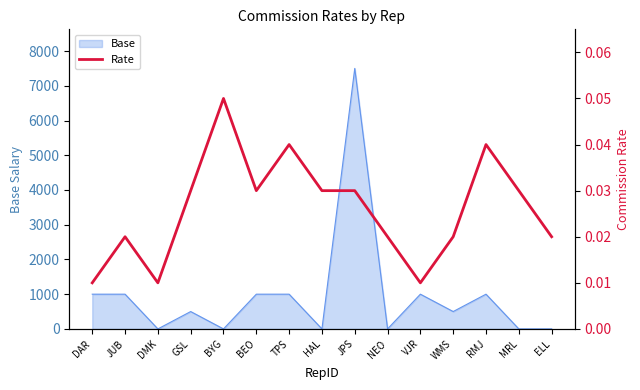

The chart shows a value of 0.0 at BEO. True or false?

True